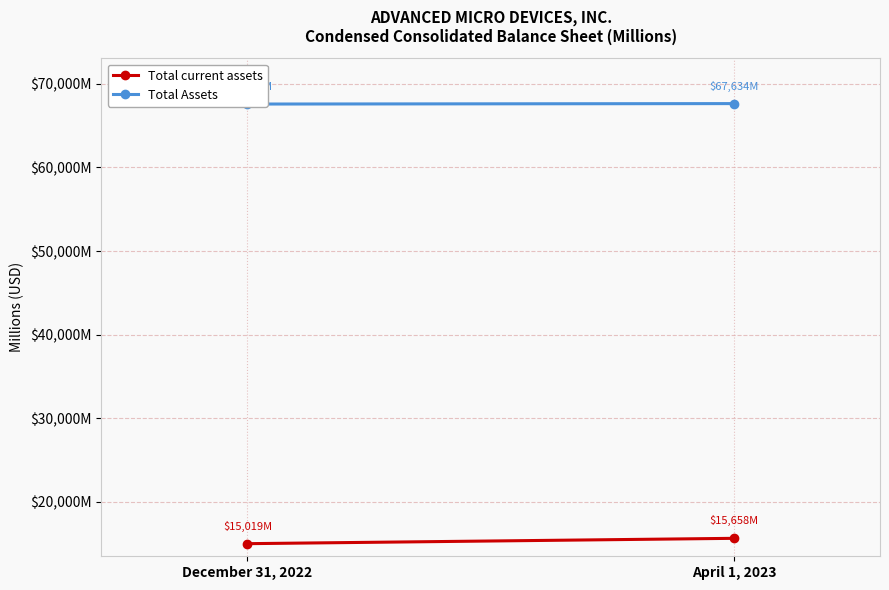

Where is Total current assets nearest to the value 15338?

December 31, 2022